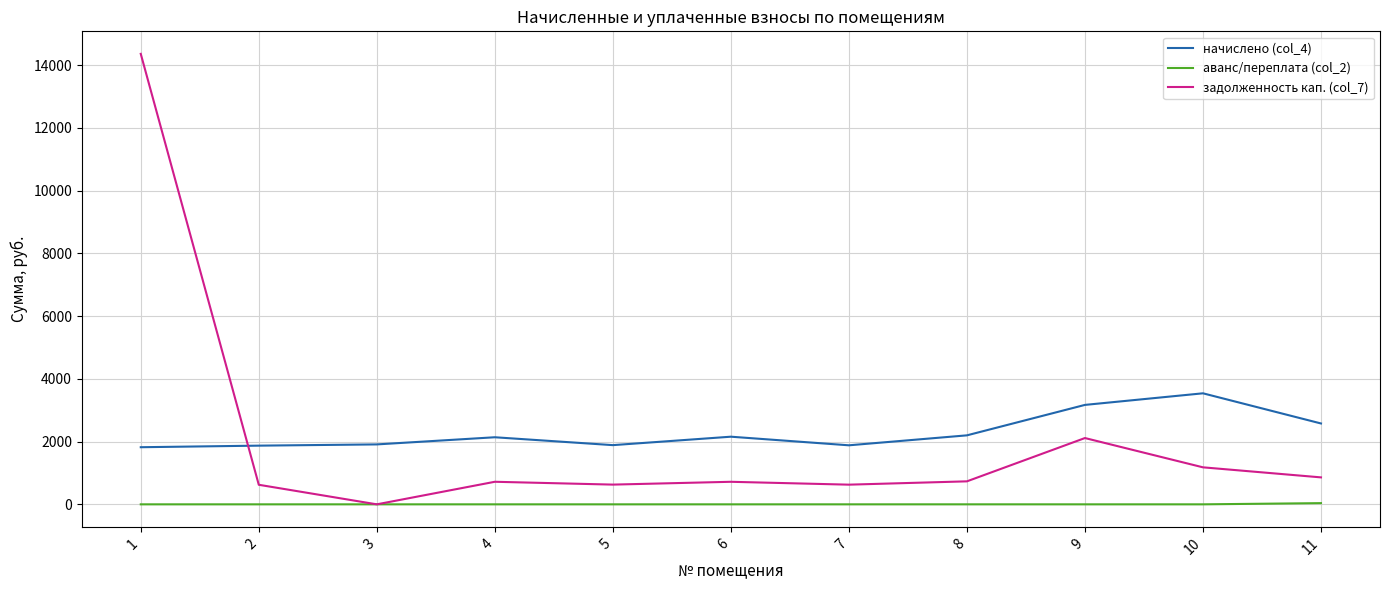

Between 2 and 4, which series saw the biggest shift?

начислено (col_4)